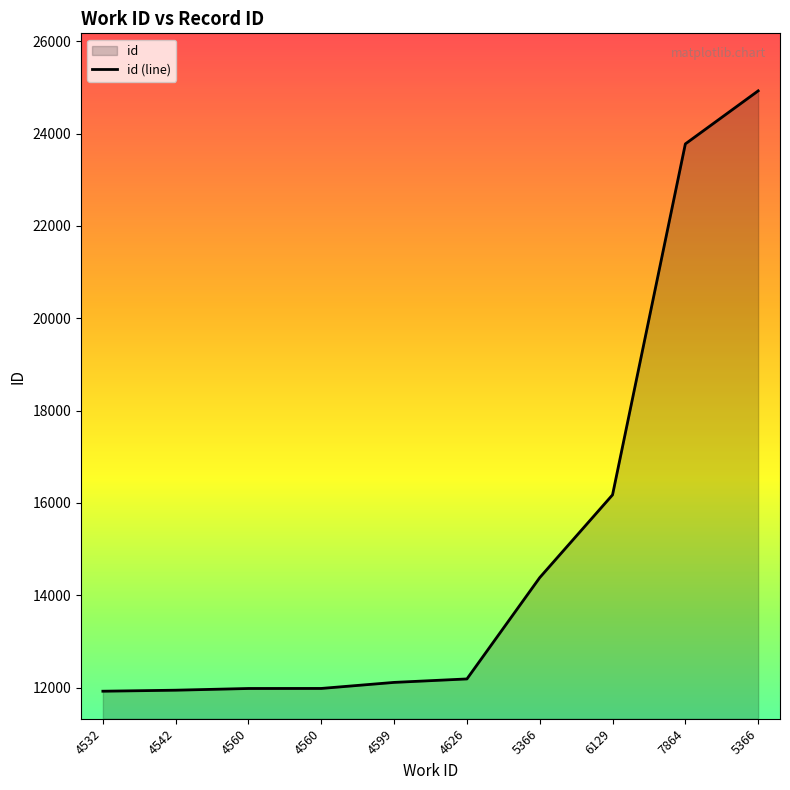

Which category has the lowest value across all series?

4532